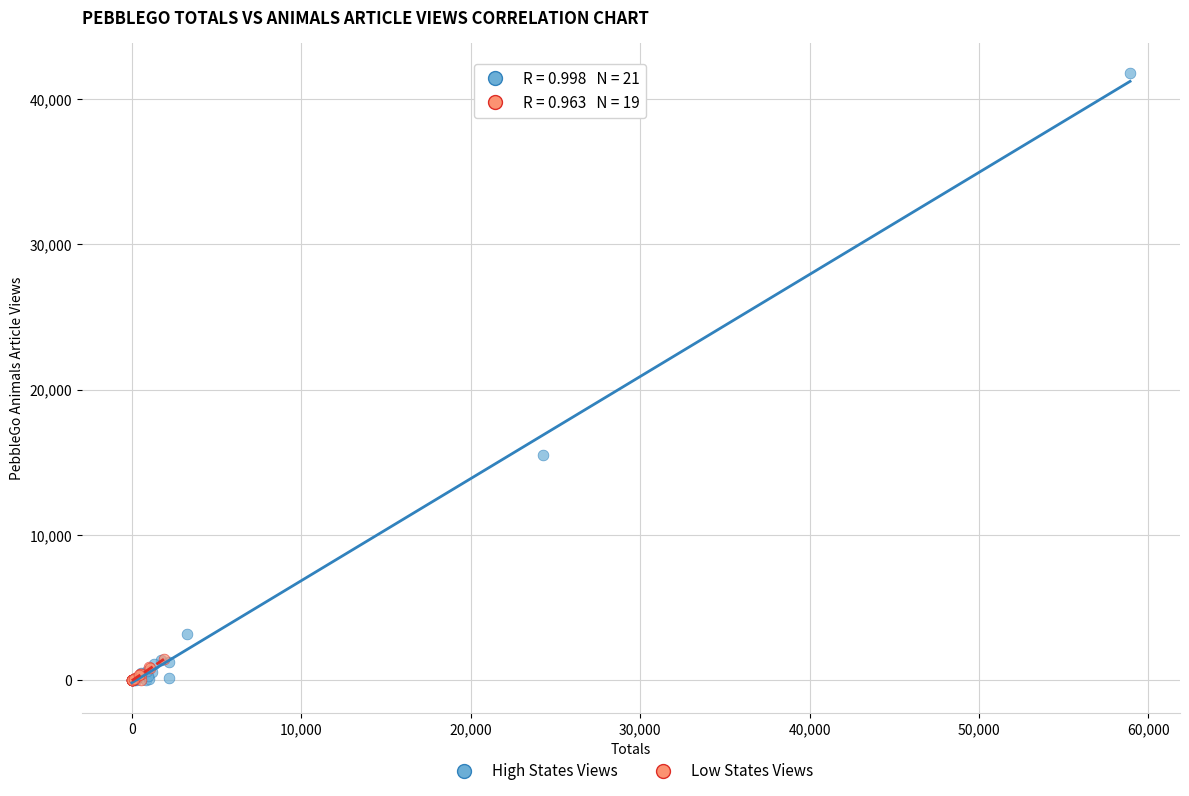

What are all the series names shown in the legend?

High States Views, Low States Views